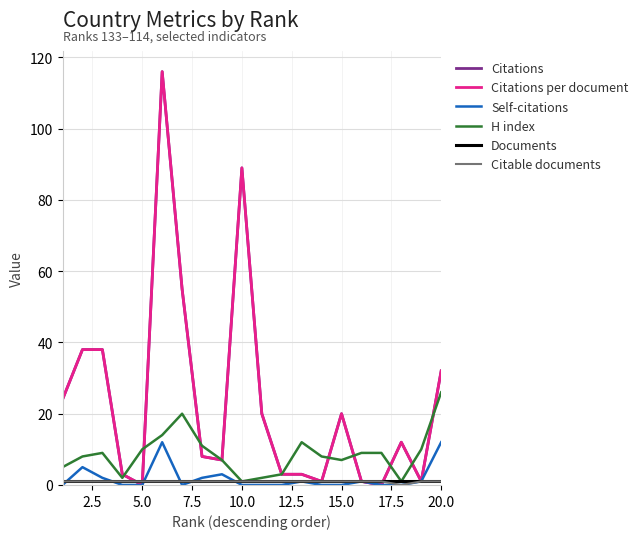

At which category does the chart reach its minimum across all series?

5.0